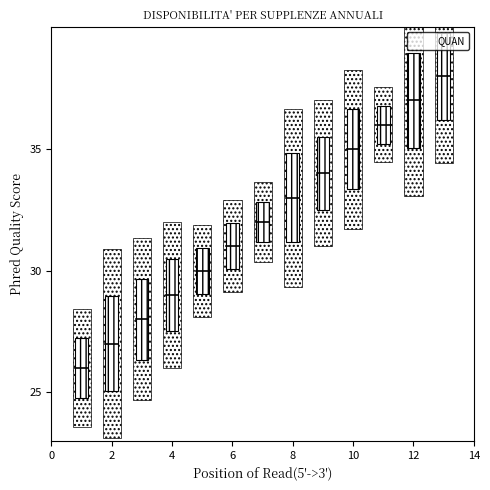

What is the range of X values (max minus min)?

12